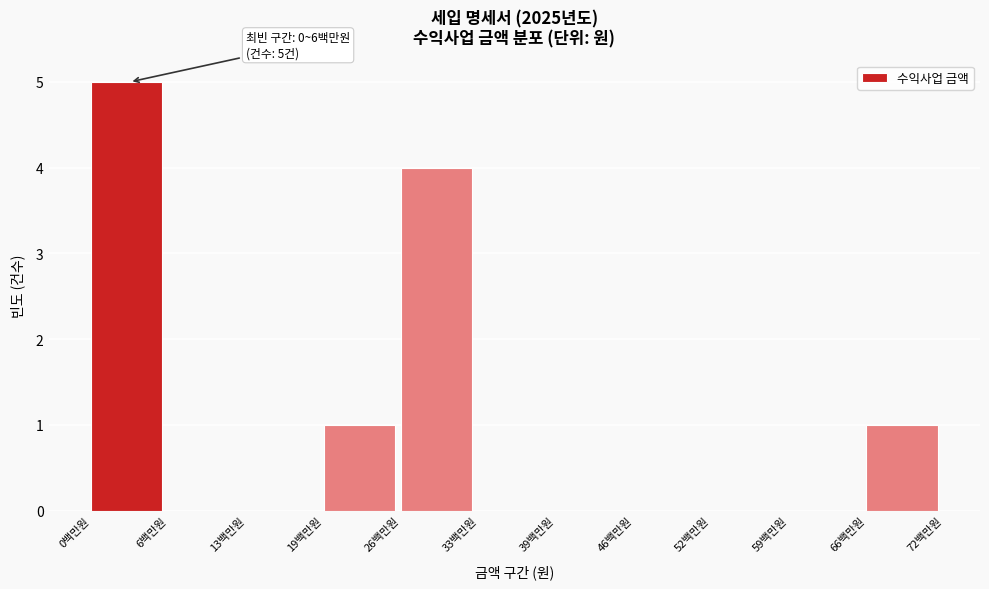

Reading left to right, list all the values displayed in this chart.

0백만원=5	6백만원=0	13백만원=0	19백만원=1	26백만원=4	33백만원=0	39백만원=0	46백만원=0	52백만원=0	59백만원=0	66백만원=1